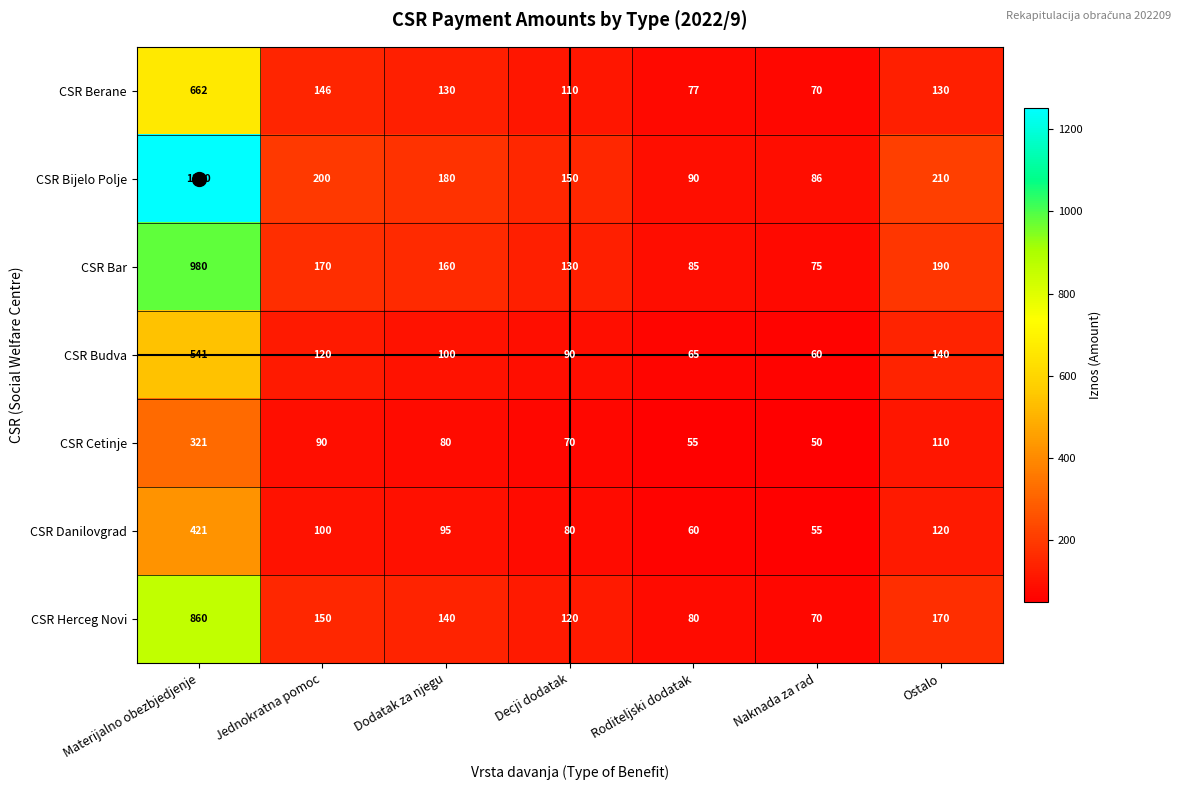

Rank the series at Roditeljski dodatak from lowest to highest value.

CSR Cetinje, CSR Danilovgrad, CSR Budva, CSR Berane, CSR Herceg Novi, CSR Bar, CSR Bijelo Polje